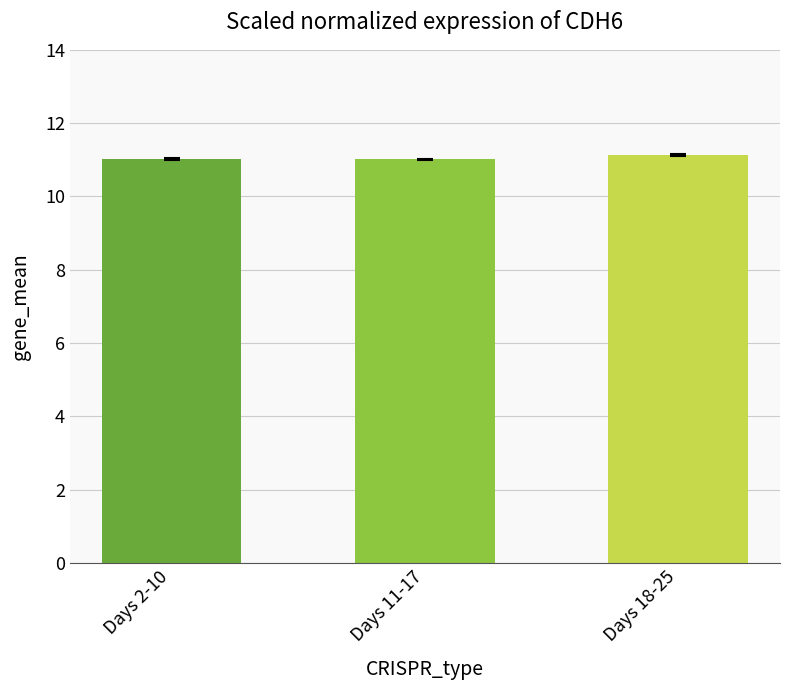

Approximately how many times larger is the value at Days 11-17 compared to Days 18-25?

1.0